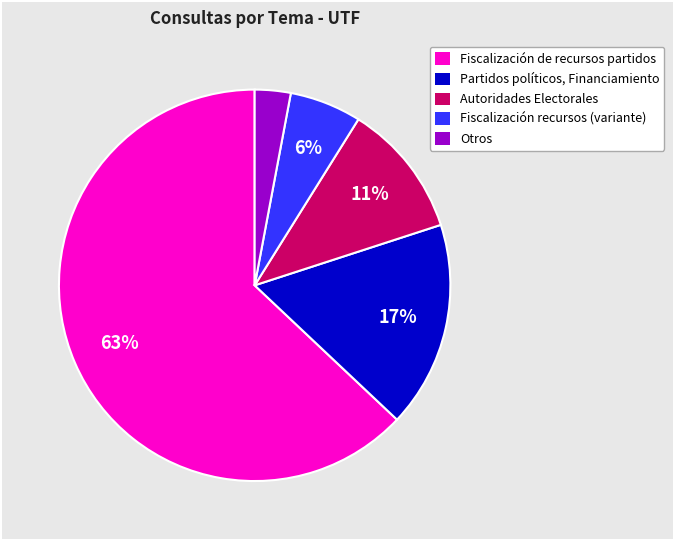

To the nearest percent, what is the difference between the largest and smallest slice percentages?

60%